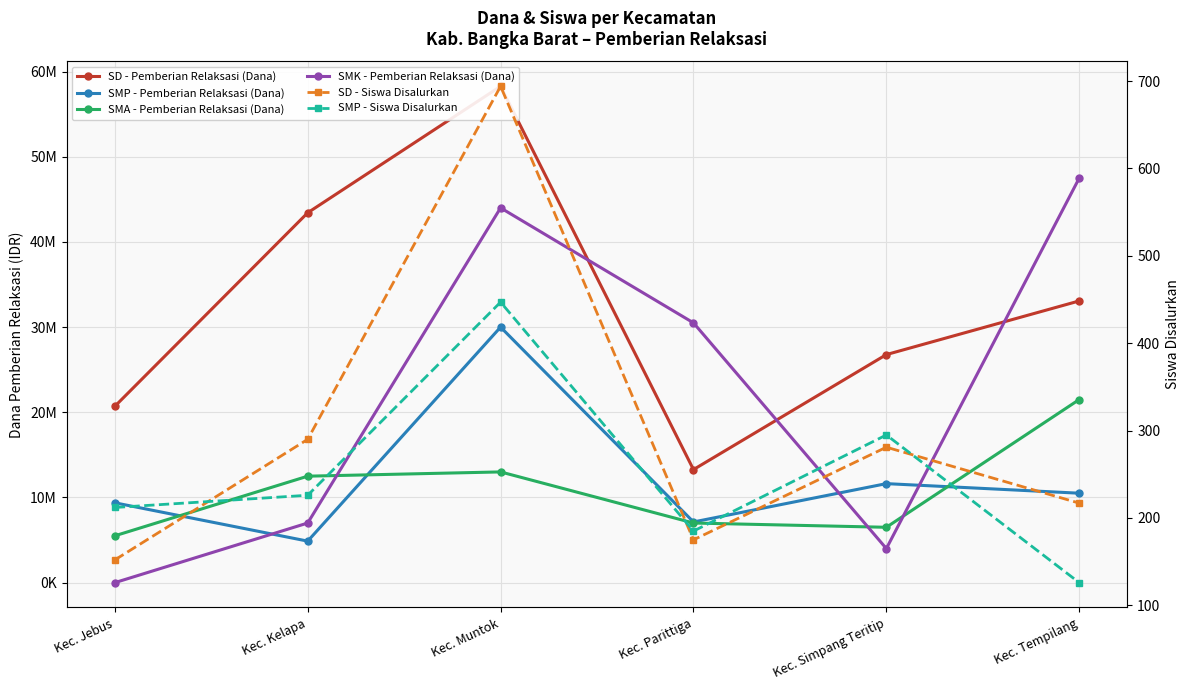

Which category has the lowest value across all series?

Kec. Jebus